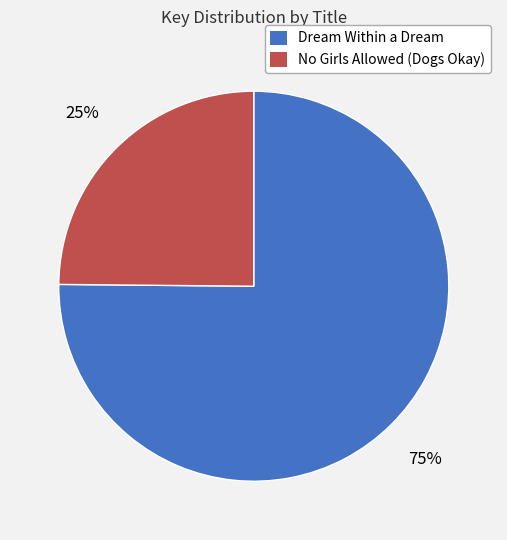

What is the largest slice in the pie chart?

Dream Within a Dream